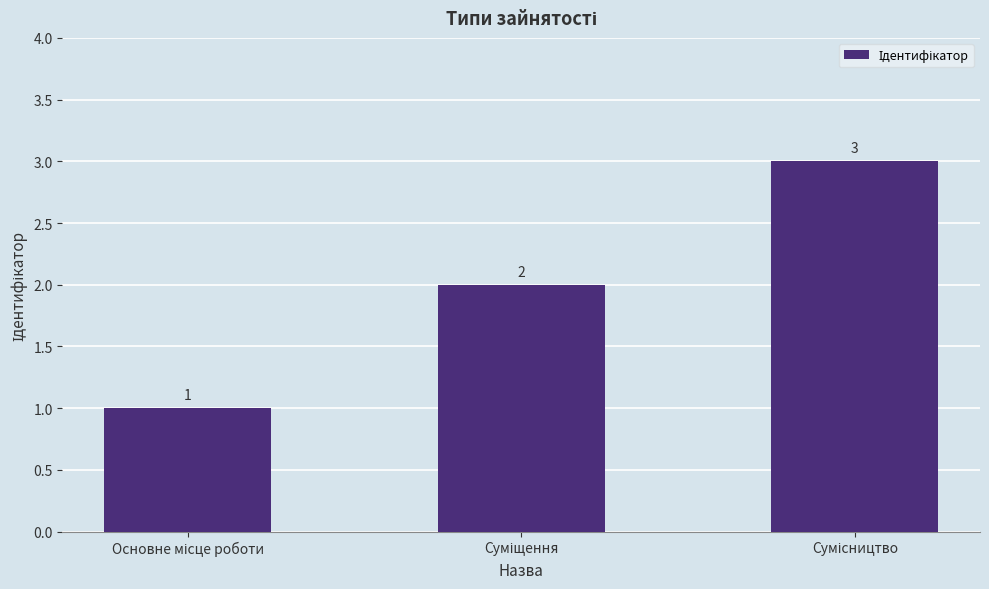

How many distinct data groups are displayed?

1